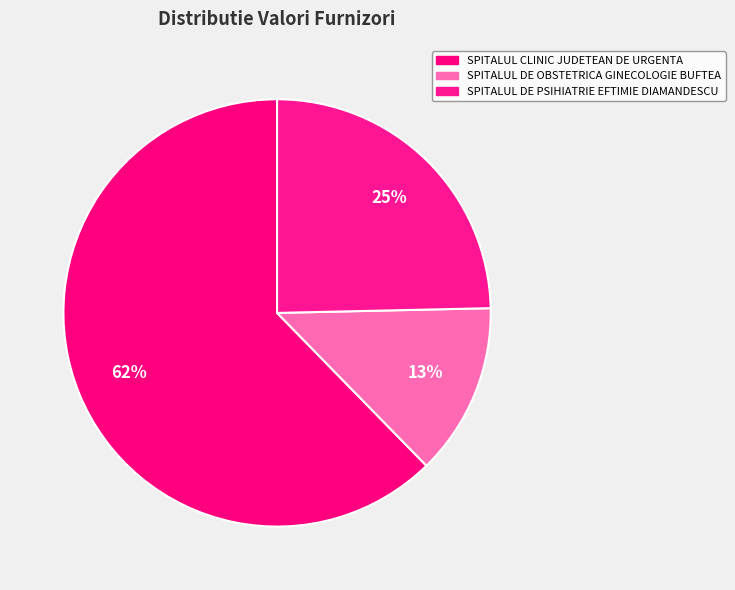

How many segments does this pie chart have?

3